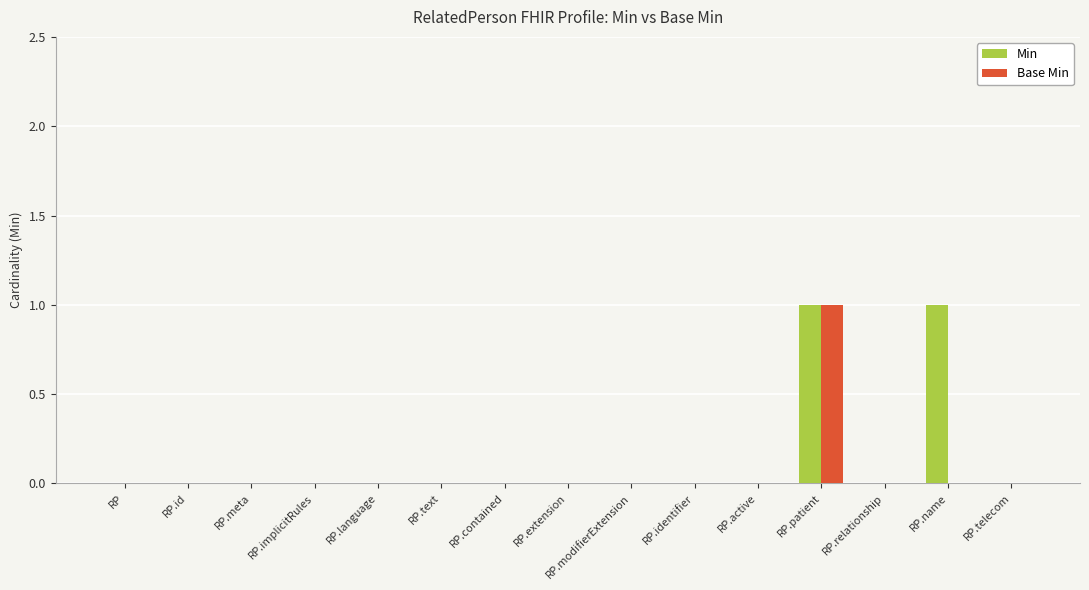

What are all the series names shown in the legend?

Min, Base Min